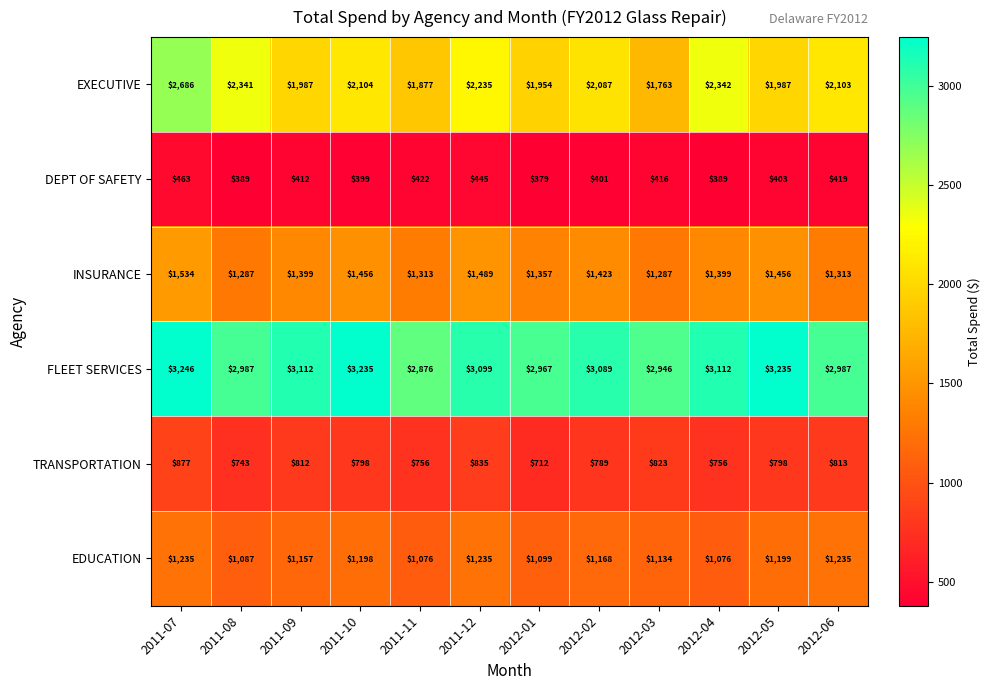

Rank the series by their maximum value, from lowest to highest.

DEPT OF SAFETY, TRANSPORTATION, EDUCATION, INSURANCE, EXECUTIVE, FLEET SERVICES